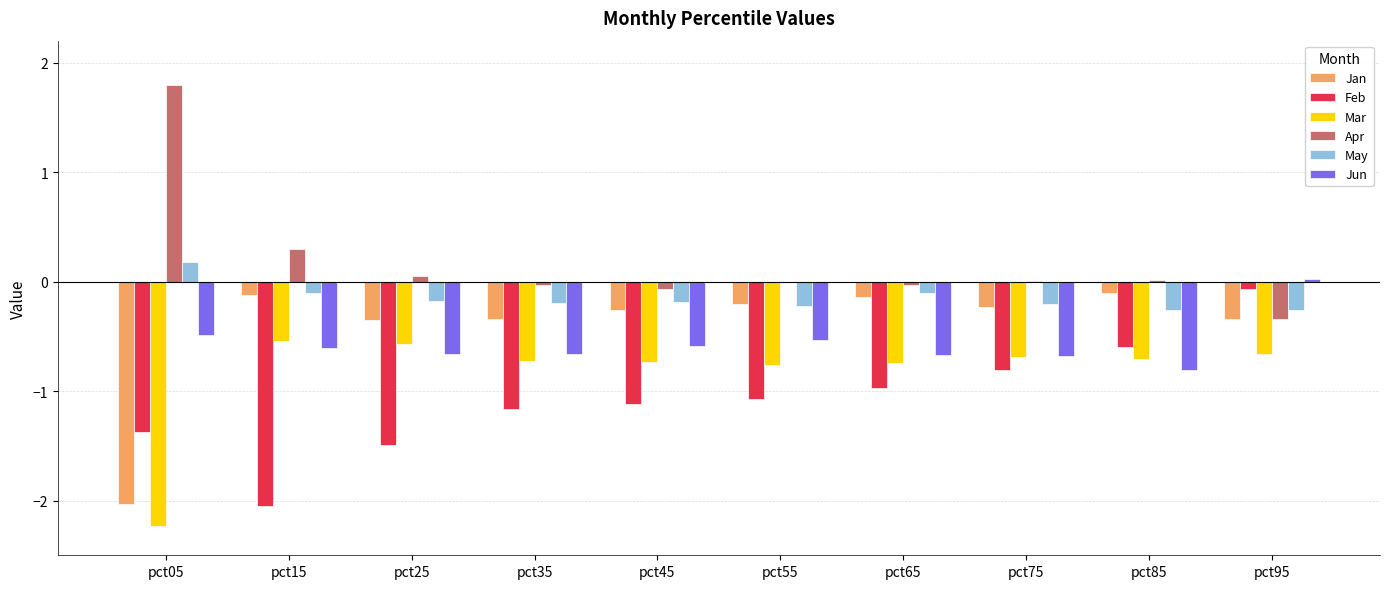

How many distinct data groups are displayed?

6